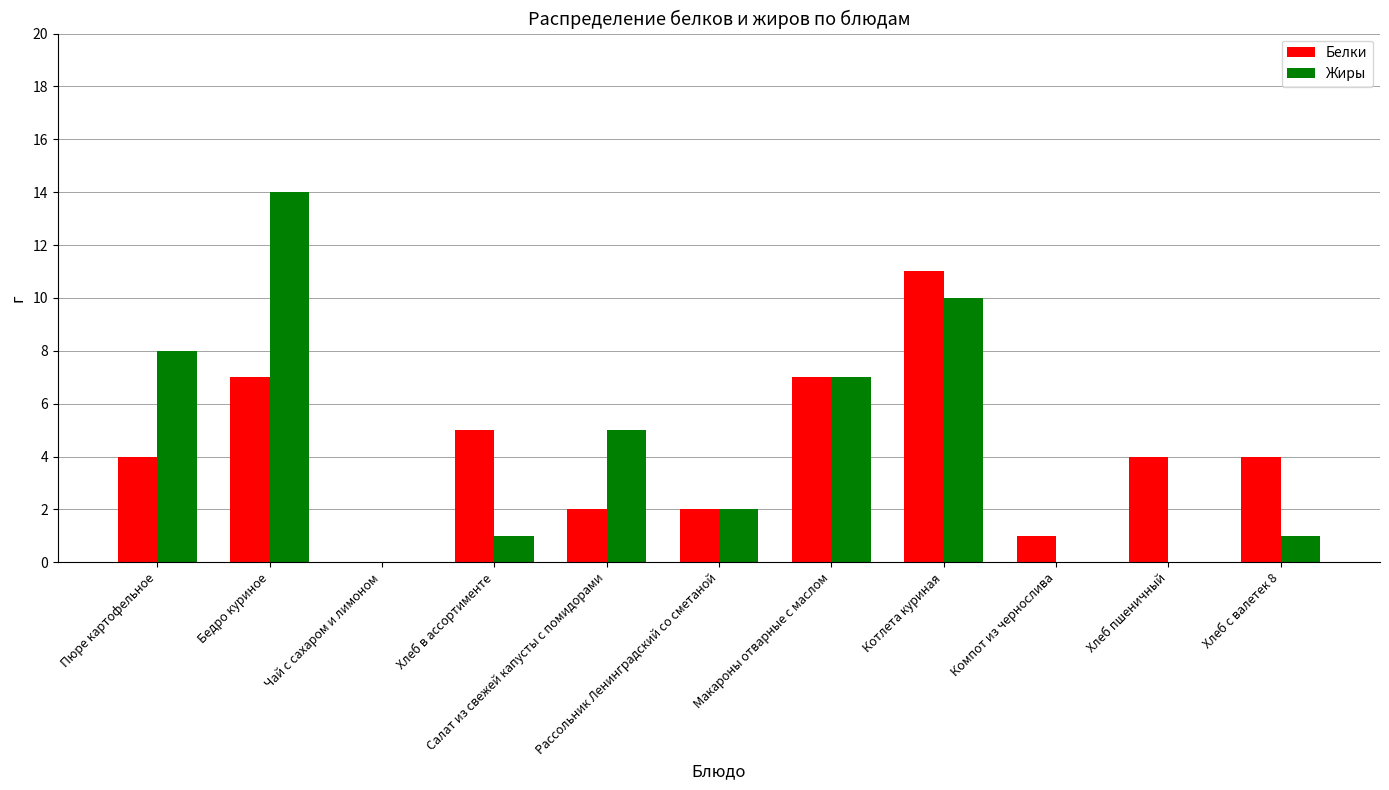

Is it true that Жиры equals 1 at Рассольник Ленинградский со сметаной?

False